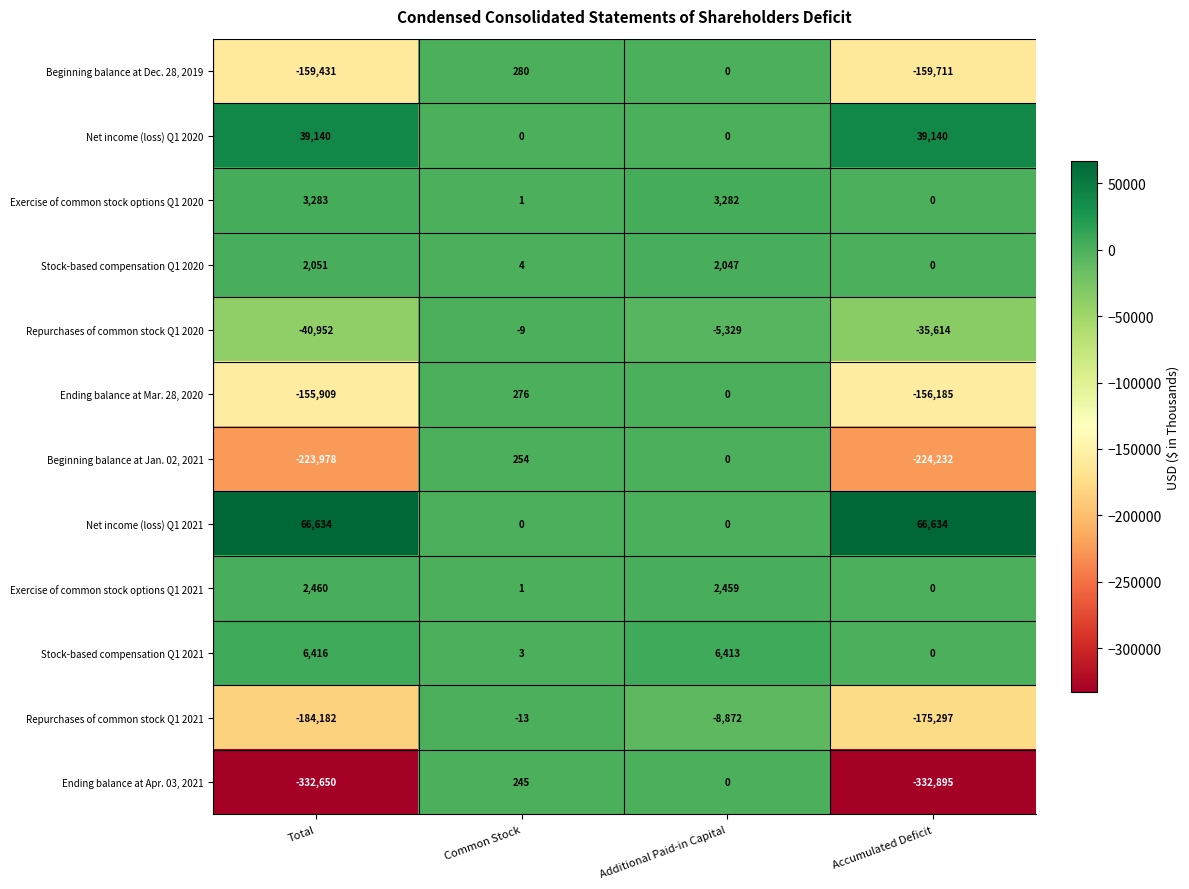

What is the total value across all series at Total?

-977118